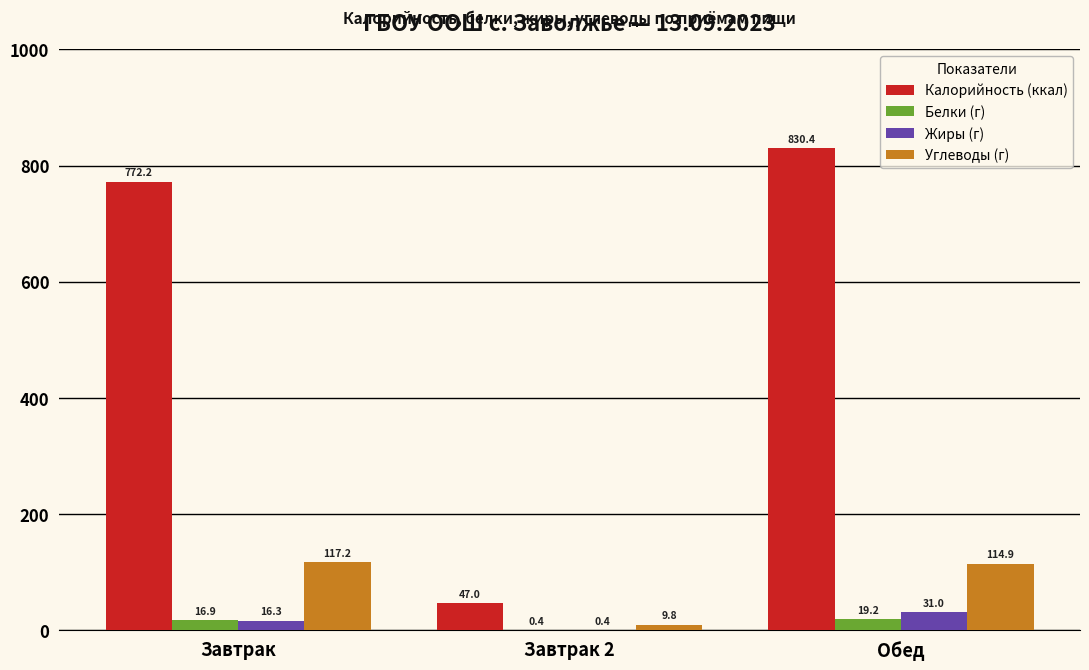

Which category has the highest value in the Калорийность (ккал) series?

Обед